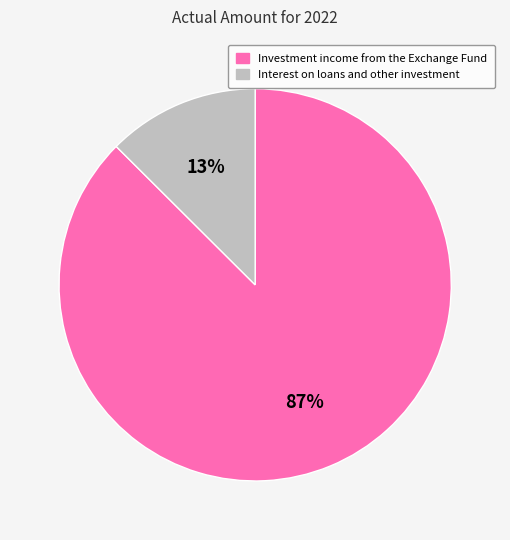

How many slices are in this pie chart?

2